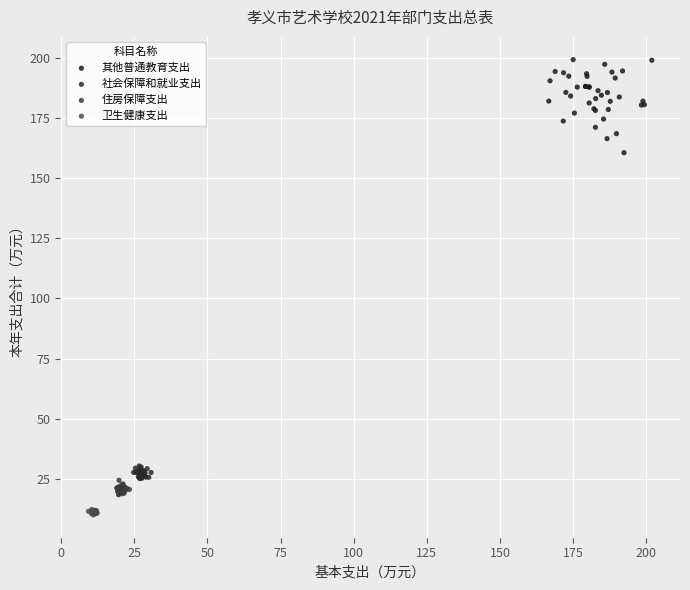

Which series reaches the maximum Y coordinate?

其他普通教育支出